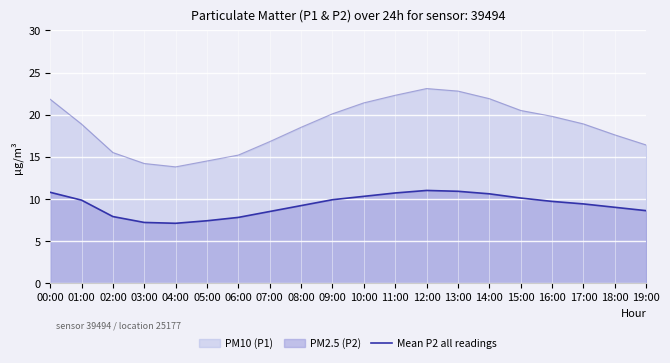

What is the sum of all values?

185.9